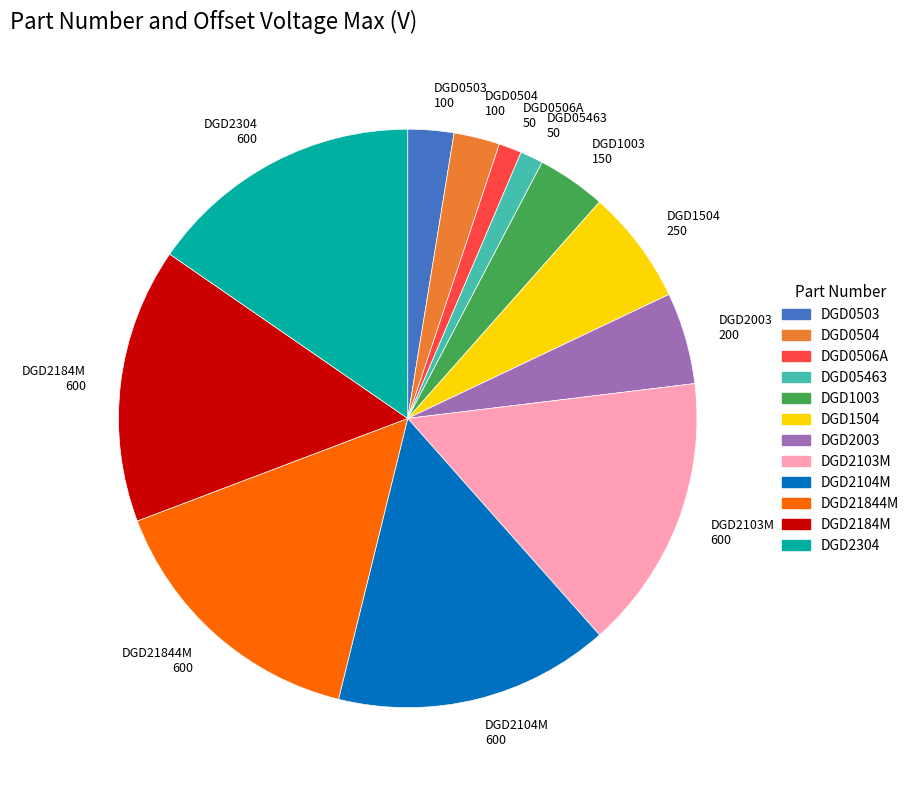

Is there a majority slice in this chart?

No